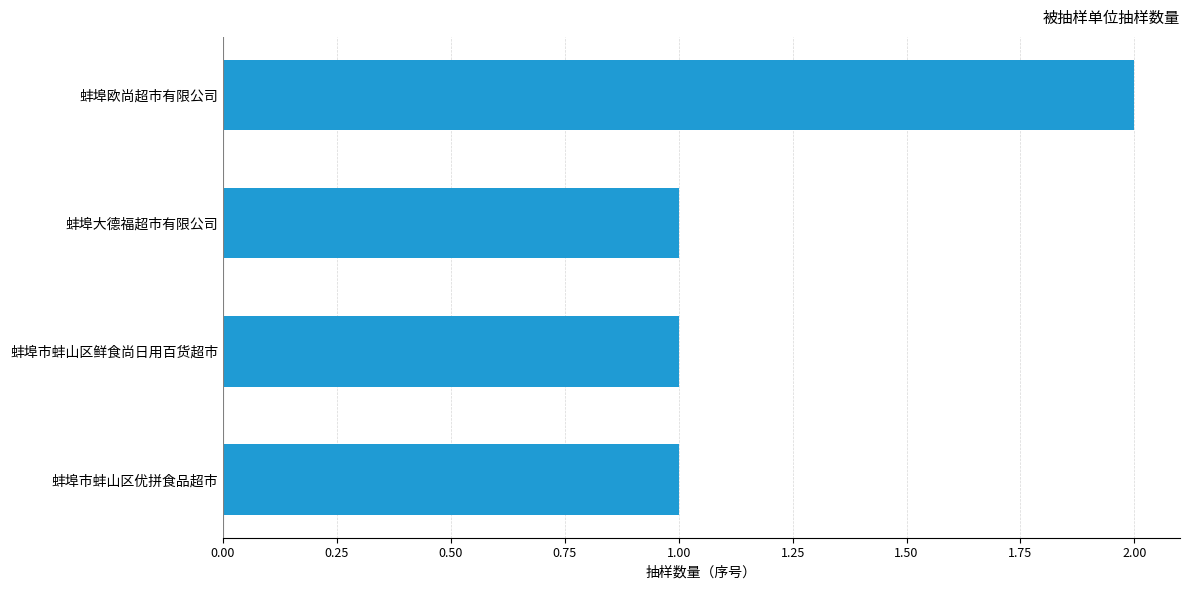

What is the change in value from 蚌埠大德福超市有限公司 to 蚌埠欧尚超市有限公司?

+1